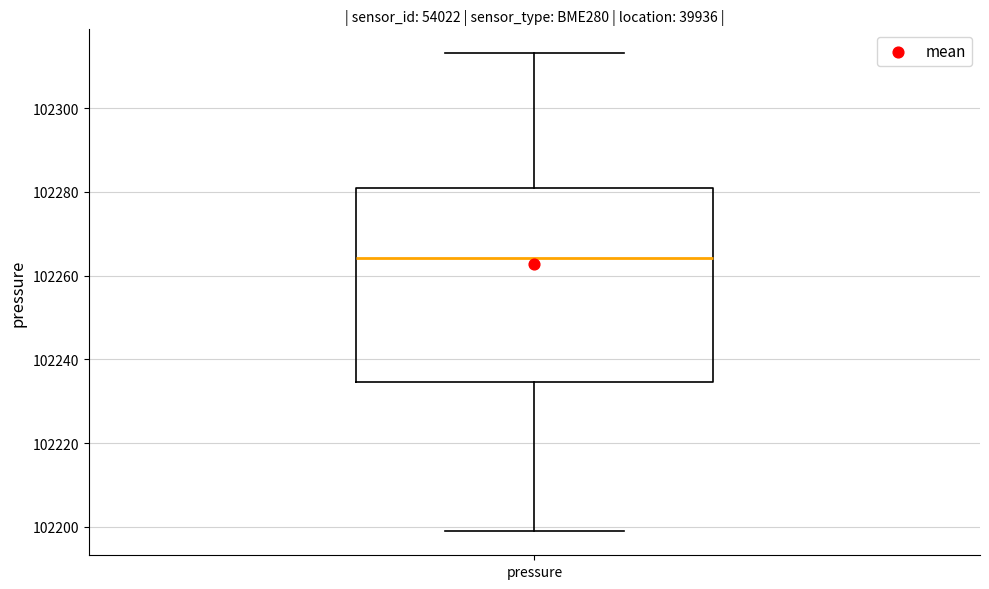

Where does the upper whisker of the box for pressure end on the y-axis? The values are not printed on the chart, so give them approximately, as read against the axis.

102314